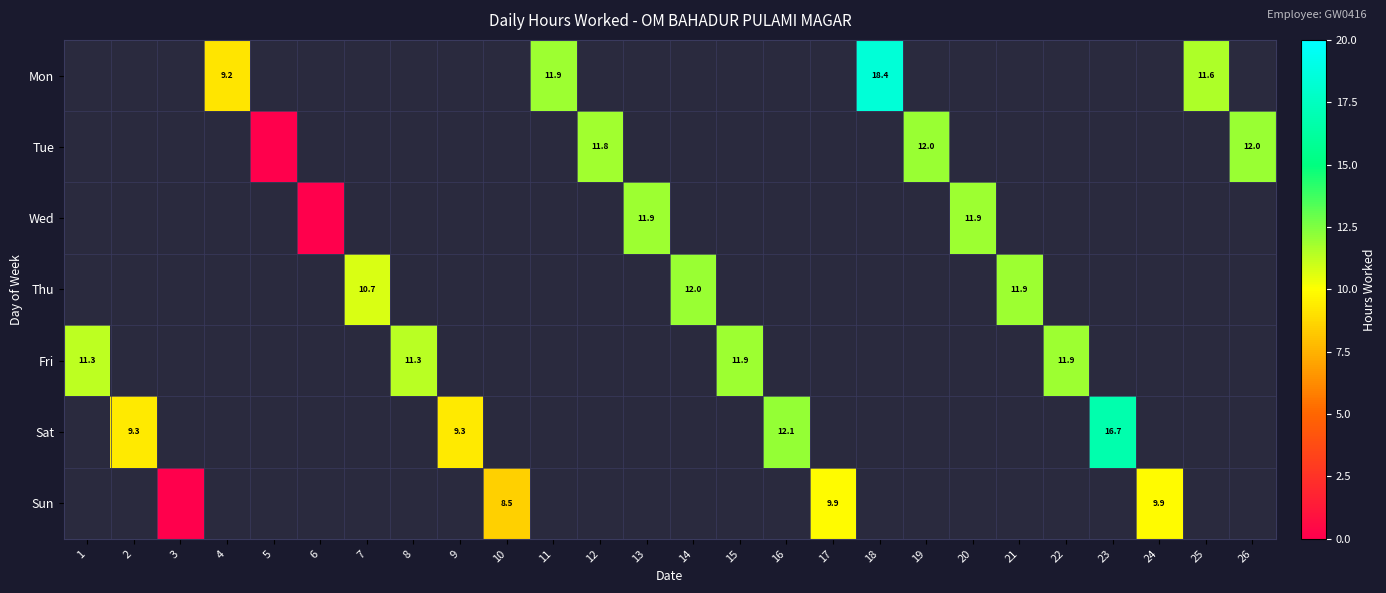

How many series are shown in this chart?

7